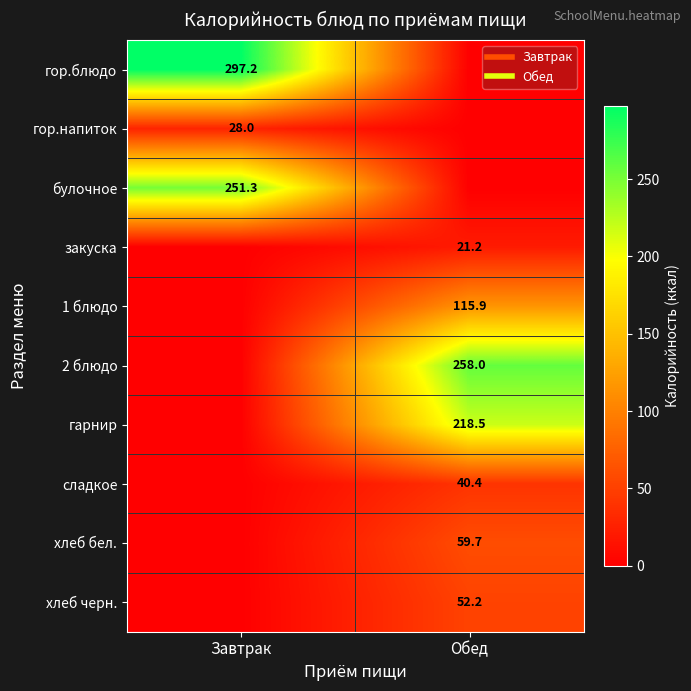

What is the difference between the maximum and minimum values in the хлеб бел. series?

59.7